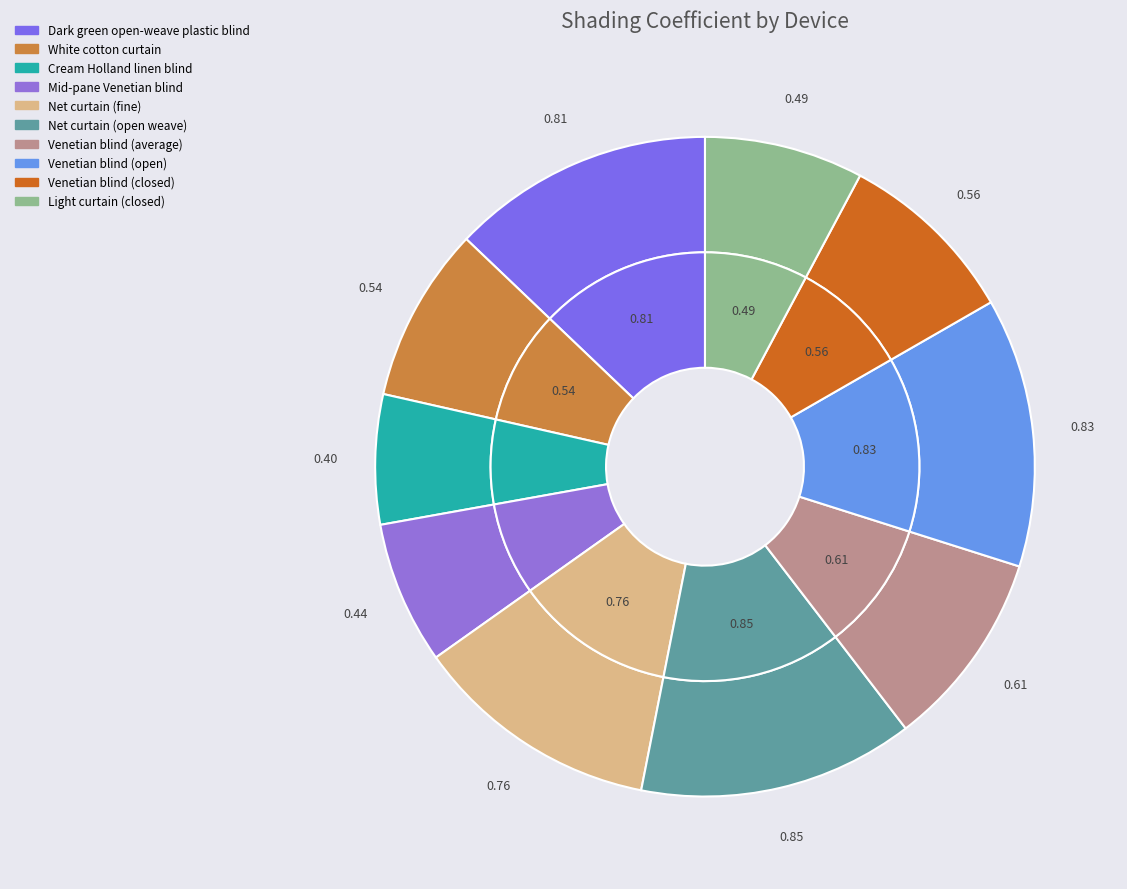

To the nearest percent, what is the combined percentage of Light curtain (closed) and Cream Holland linen blind?

14%